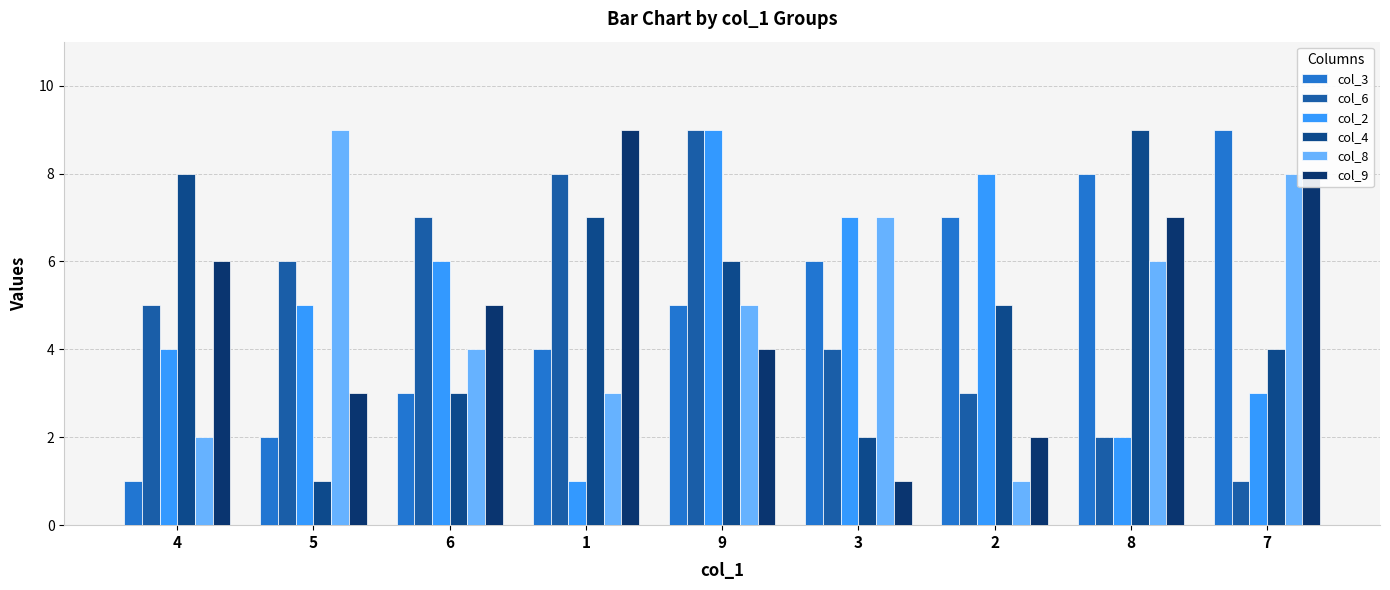

Is it true that col_6 equals 10 at 6?

False